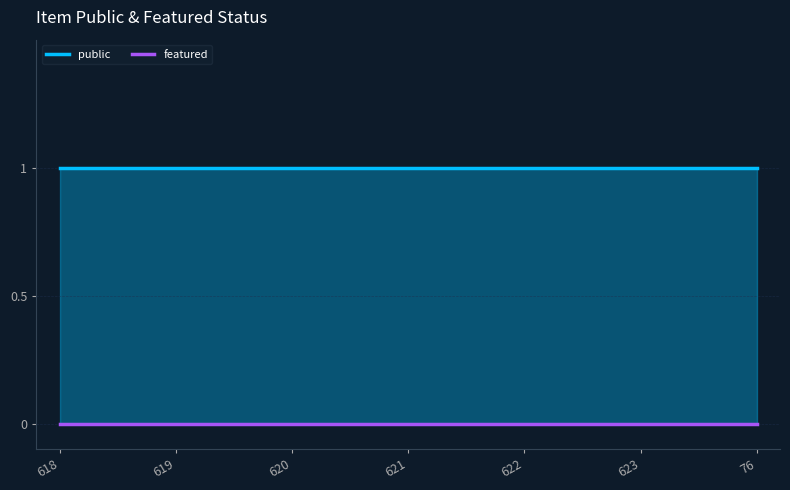

True or false: public has more than 2 interior local peaks.

False